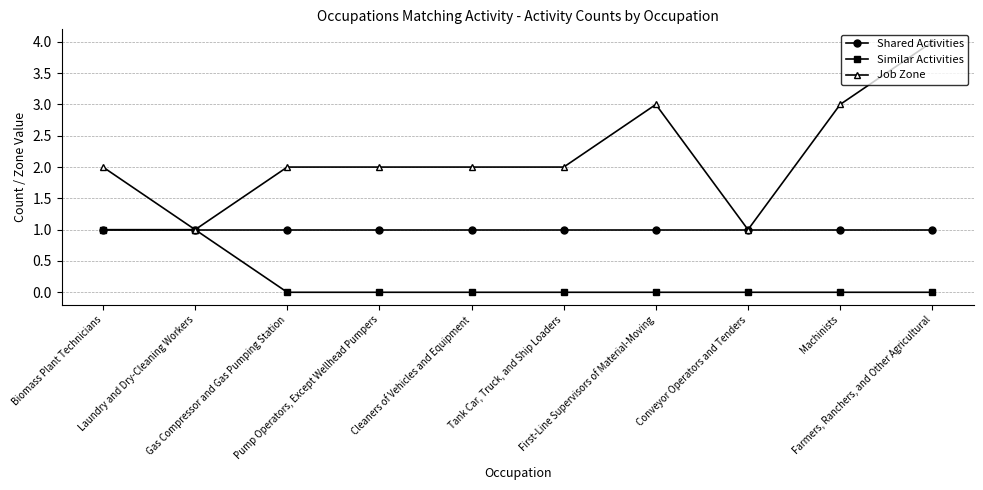

What are all the series names shown in the legend?

Shared Activities, Similar Activities, Job Zone